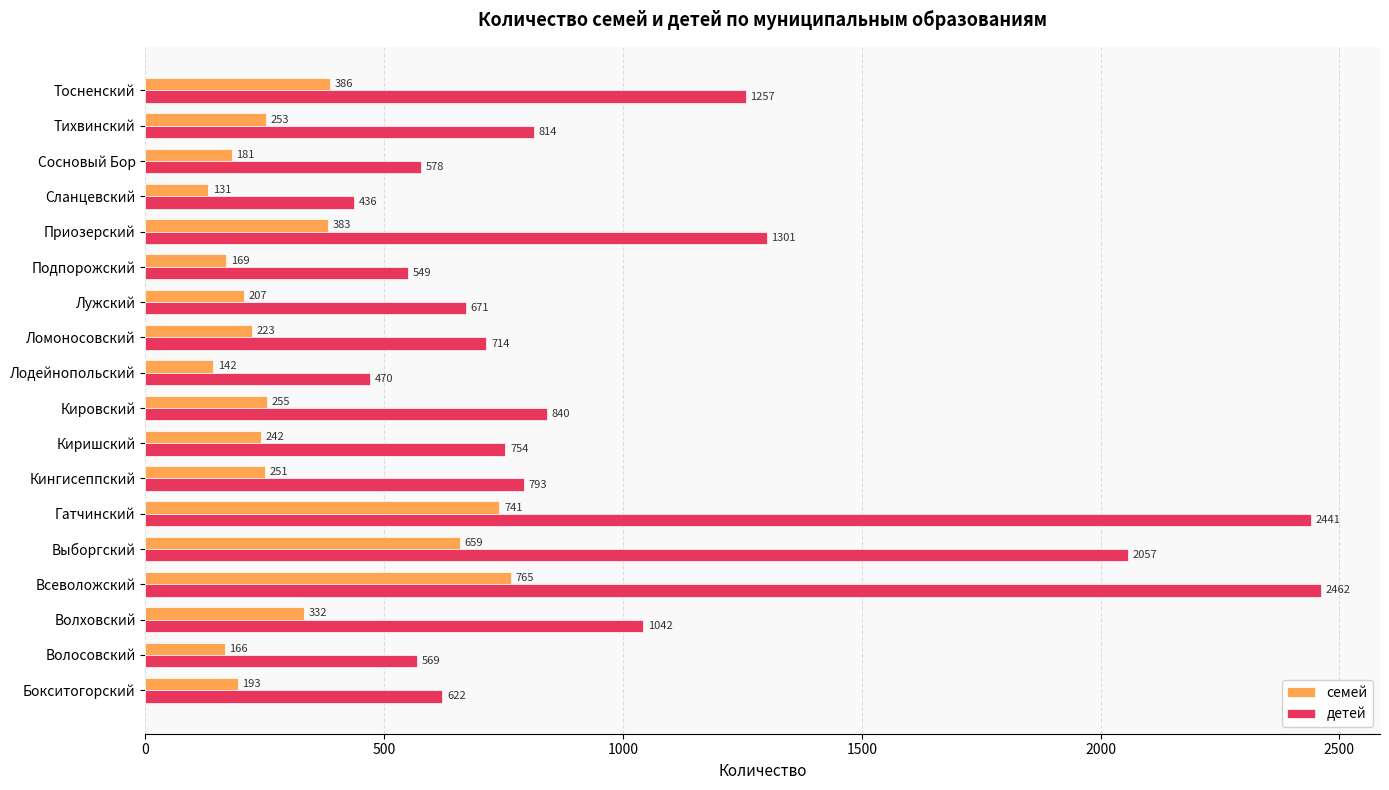

Rank the categories by семей value from highest to lowest.

Всеволожский, Гатчинский, Выборгский, Тосненский, Приозерский, Волховский, Кировский, Тихвинский, Кингисеппский, Киришский, Ломоносовский, Лужский, Бокситогорский, Сосновый Бор, Подпорожский, Волосовский, Лодейнопольский, Сланцевский